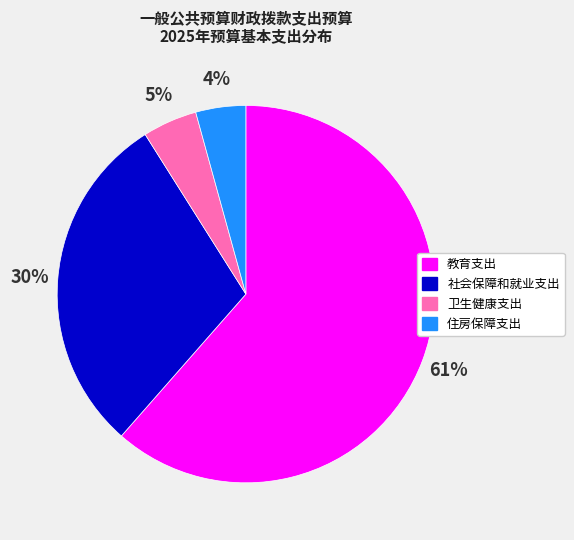

What percentage is the 卫生健康支出 slice, to the nearest percent?

5%